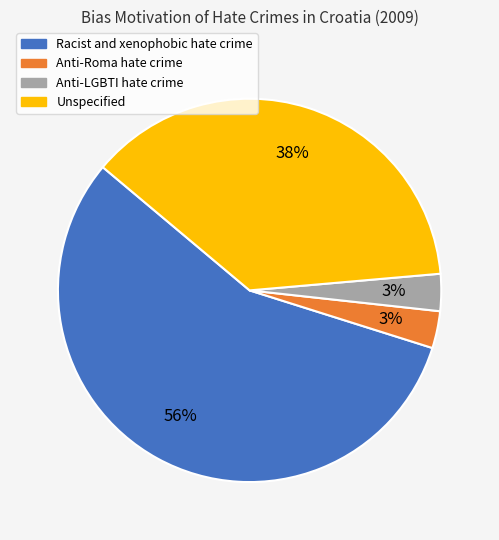

Which category has the biggest portion of the pie?

Racist and xenophobic hate crime